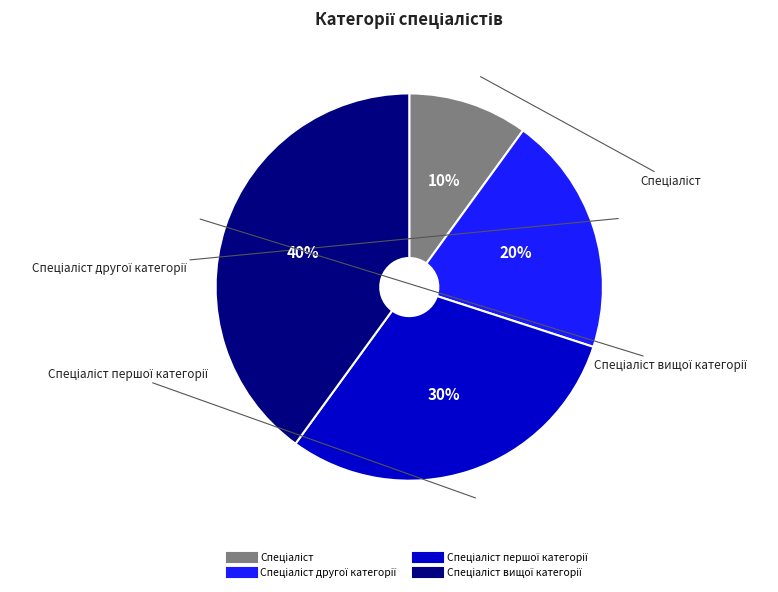

Does any single category account for the majority?

No